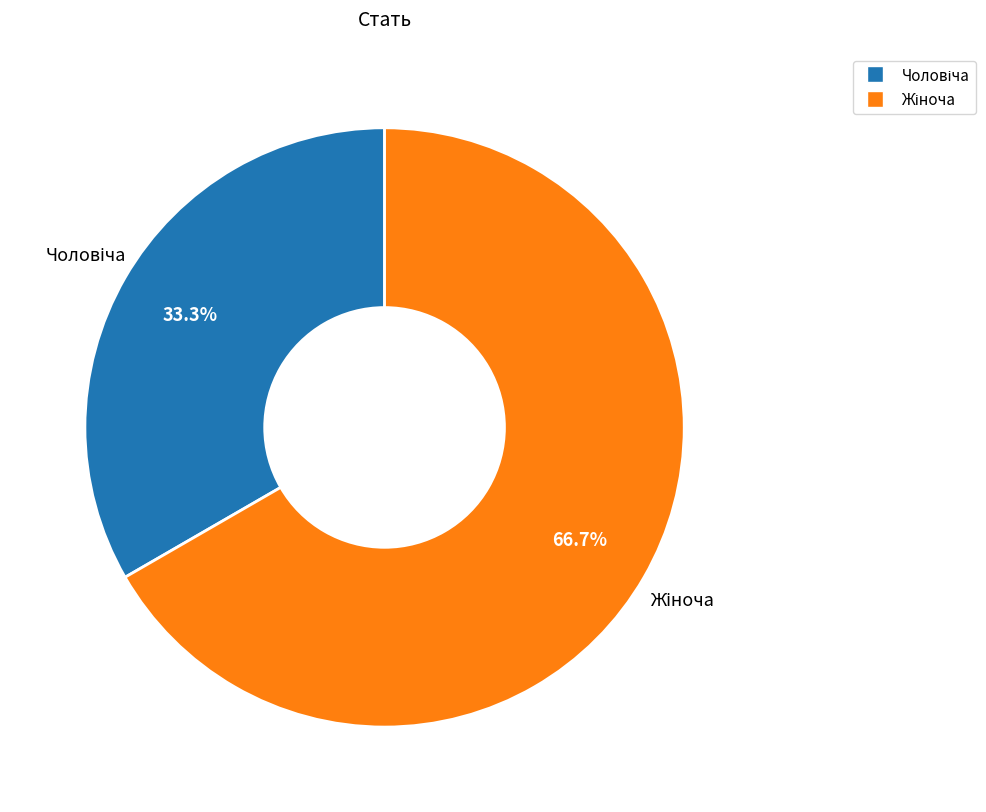

How many segments does this pie chart have?

2